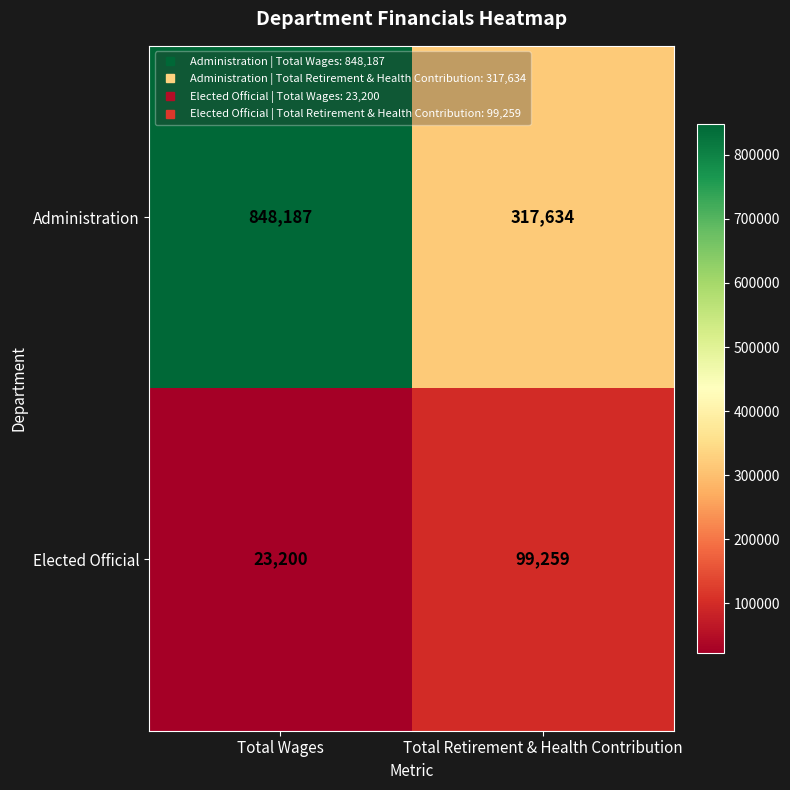

What is the spread (max minus min) of values at Total Wages?

824987